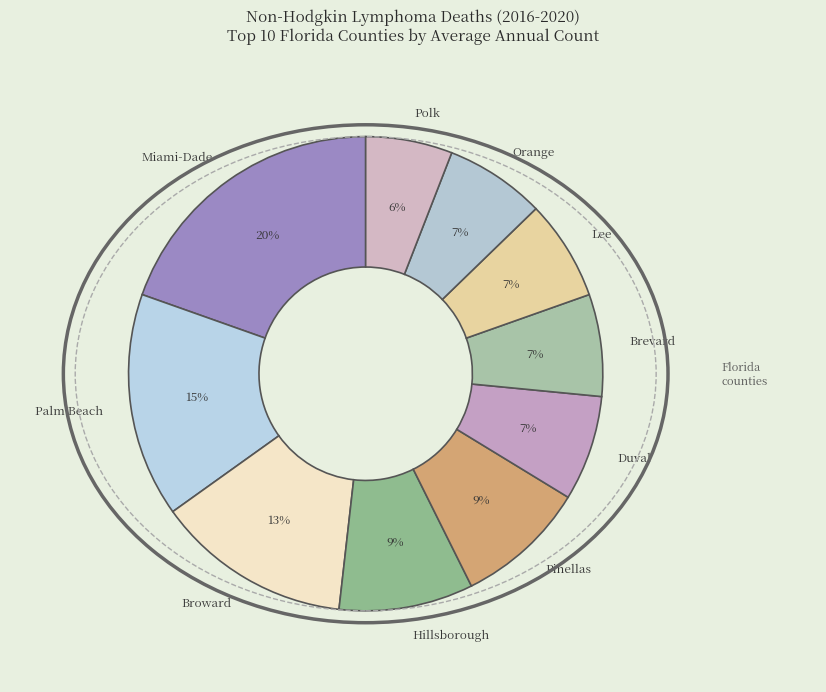

True or false: Duval accounts for 16% of the total.

False